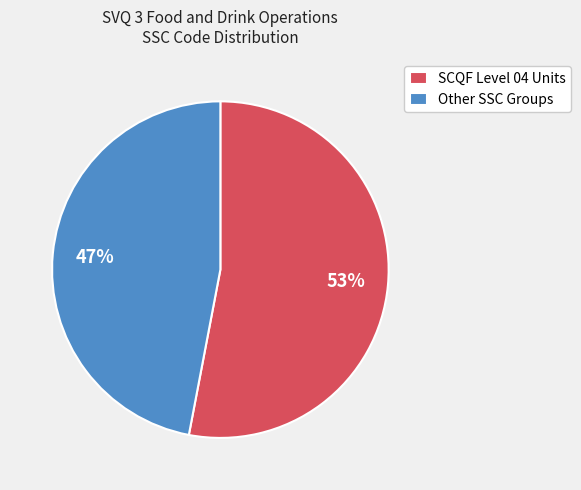

To the nearest percent, what portion does SCQF Level 04 Units represent?

53%